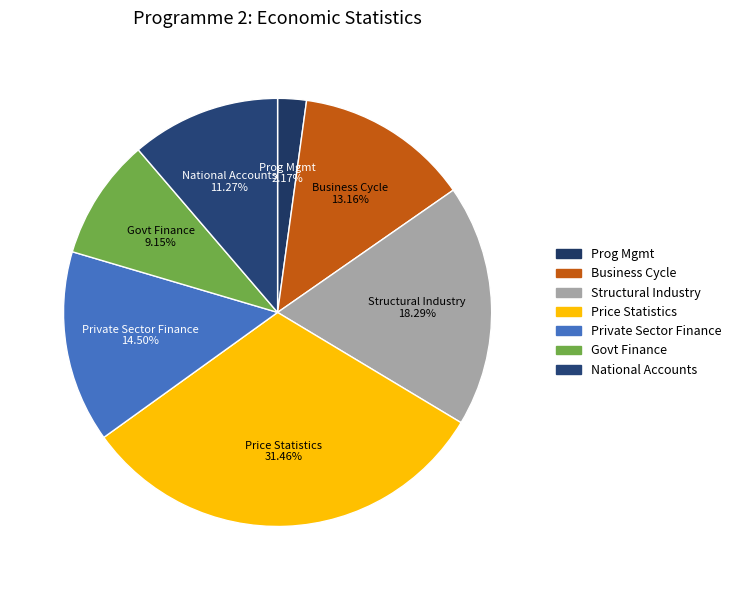

Rank the categories by value from lowest to highest.

Programme Management for Economic Statistics, Government Finance Statistics, National Accounts, Business Cycle Indicators, Private Sector Finance Statistics, Structural Industry Statistics, Price Statistics